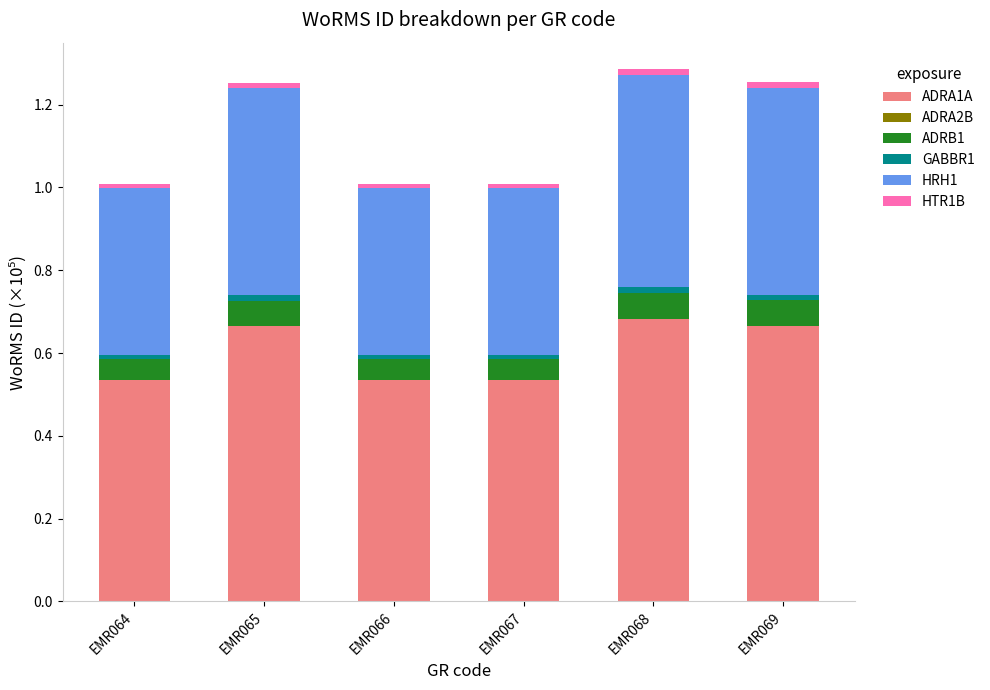

Which series has the widest spread of values?

ADRA1A